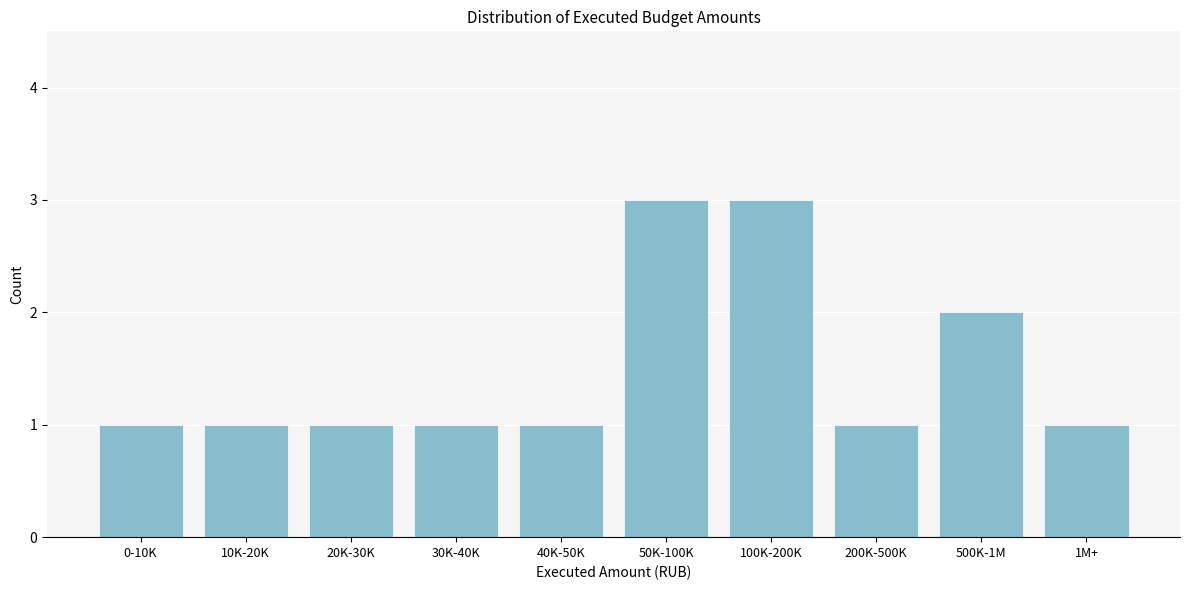

Reading left to right, extract all data points from this chart.

1	1	1	1	1	3	3	1	2	1